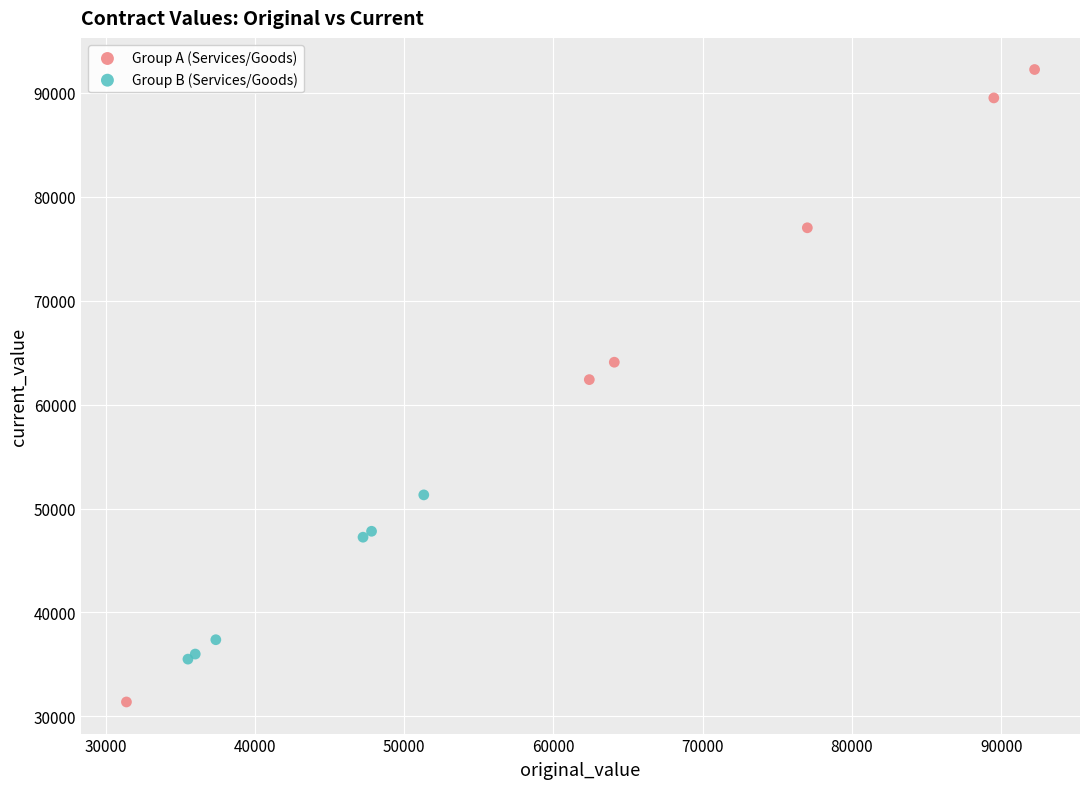

Which series reaches the maximum Y coordinate?

Group A (Services/Goods)